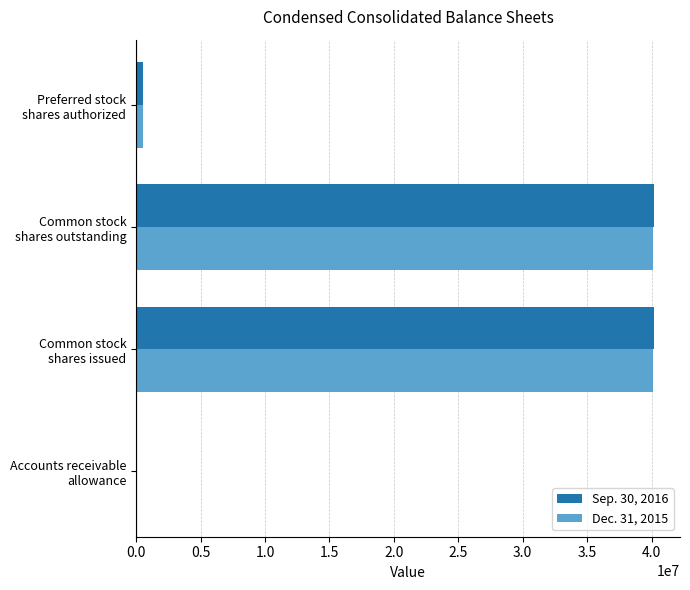

What is the greatest value displayed?

40199000